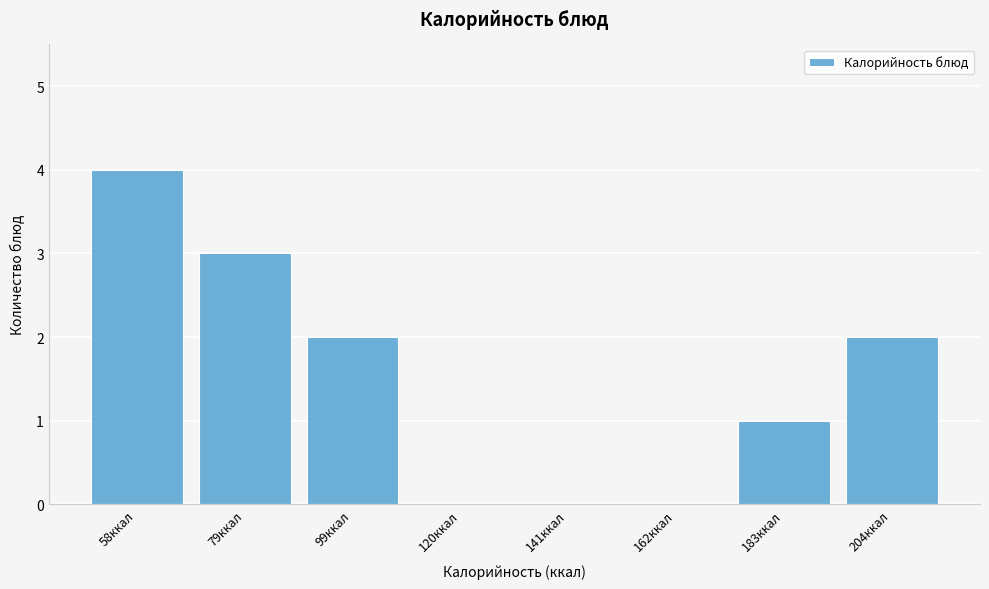

Reading left to right, what are all the values shown in this chart?

58ккал=4	79ккал=3	99ккал=2	120ккал=0	141ккал=0	162ккал=0	183ккал=1	204ккал=2